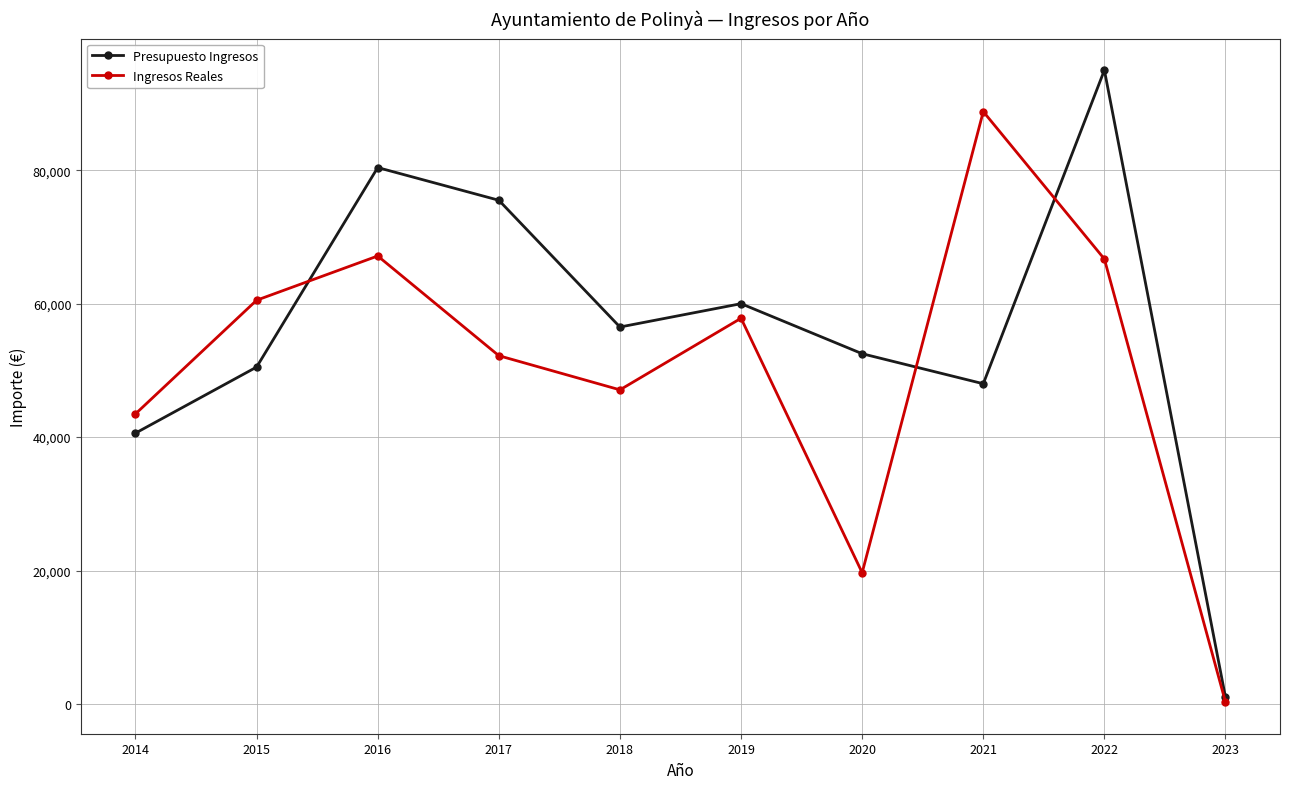

What is the sum of all Presupuesto Ingresos values?

560000.0